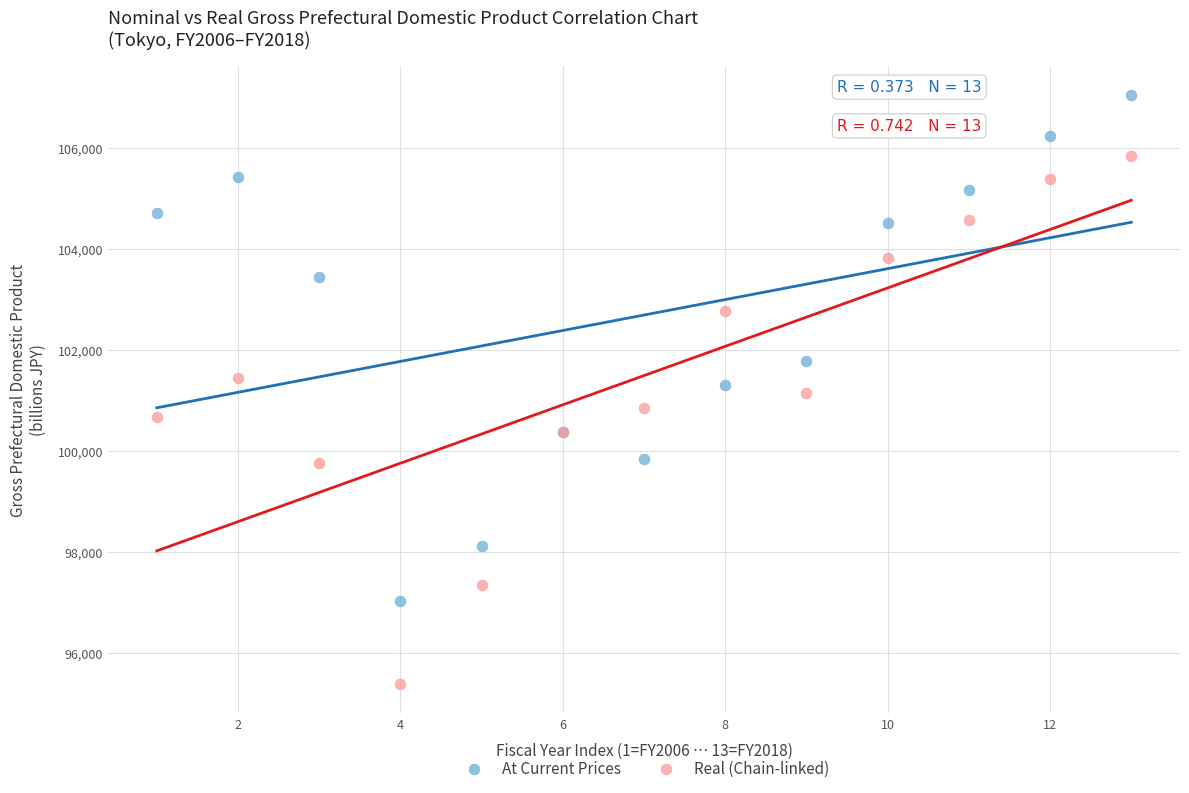

In the At Current Prices series, what Y value is closest to 102036?

101784.6